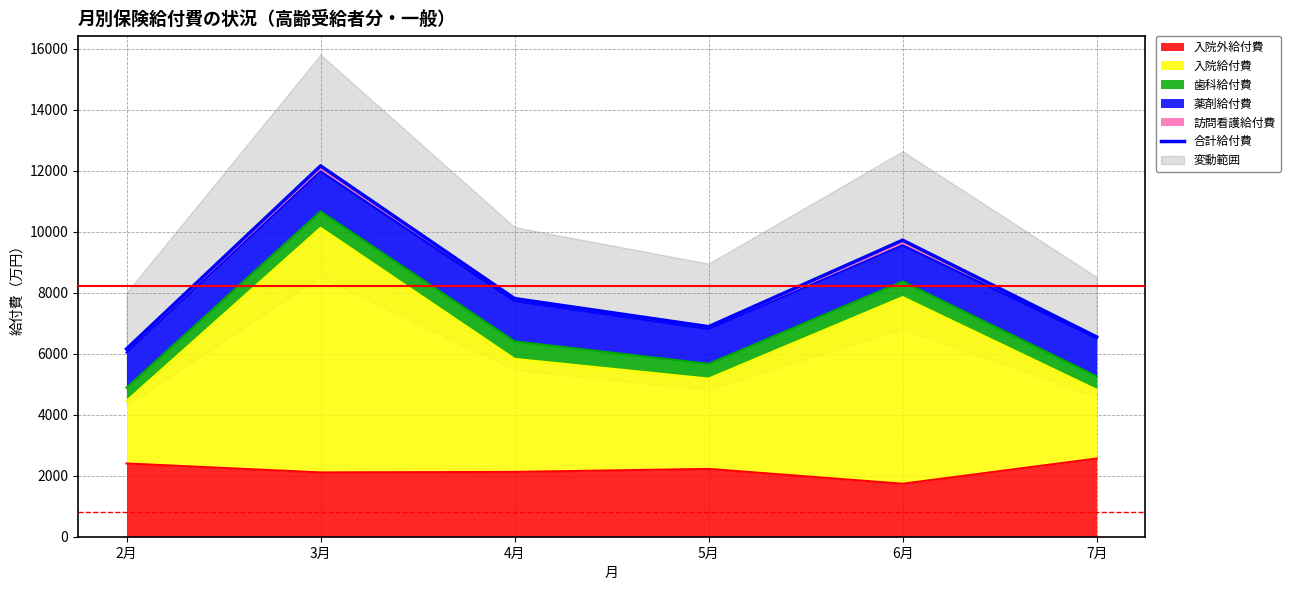

Reading left to right, extract all data points from this chart.

2月=6158.9	3月=12164.2	4月=7811.8	5月=6889.9	6月=9727.0	7月=6553.7